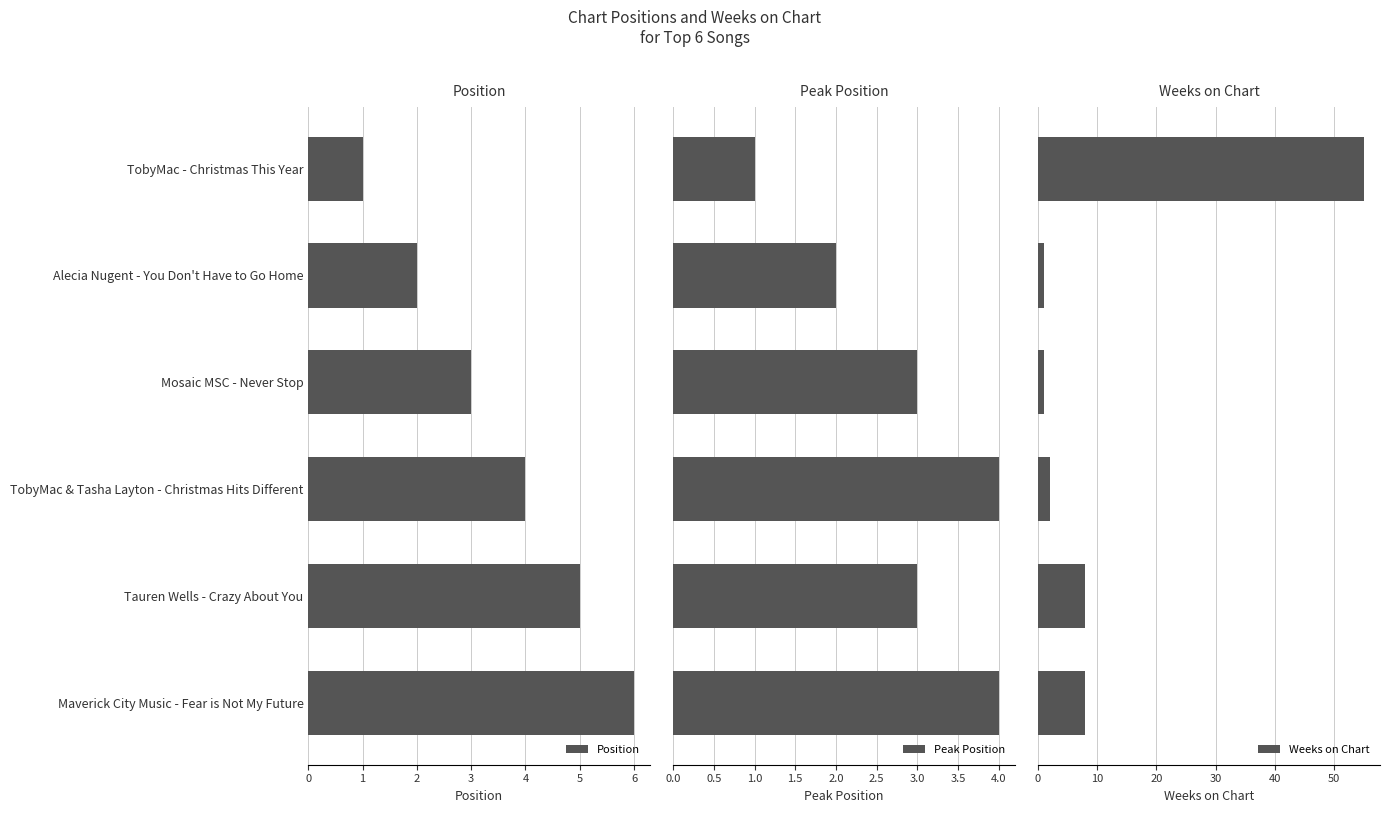

How many data points in Peak Position are above 3?

2